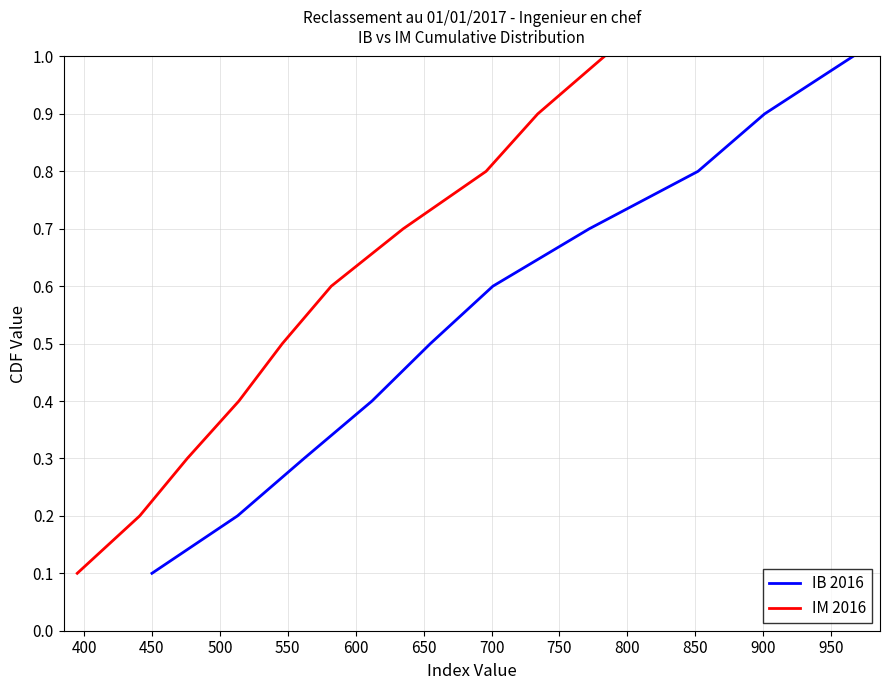

What is the maximum value for IB 2016?

1.0